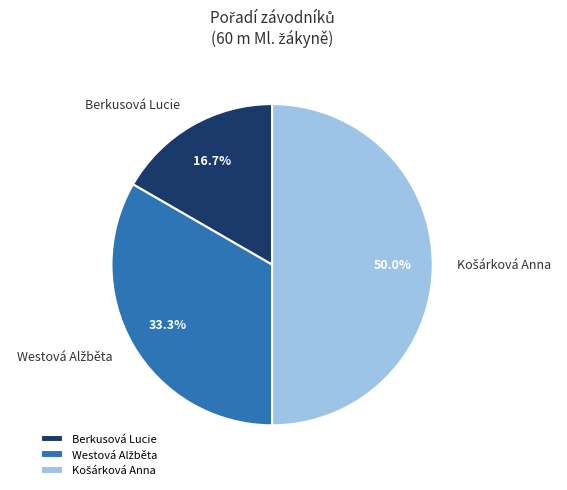

Which category has the smallest portion of the pie?

Berkusová Lucie